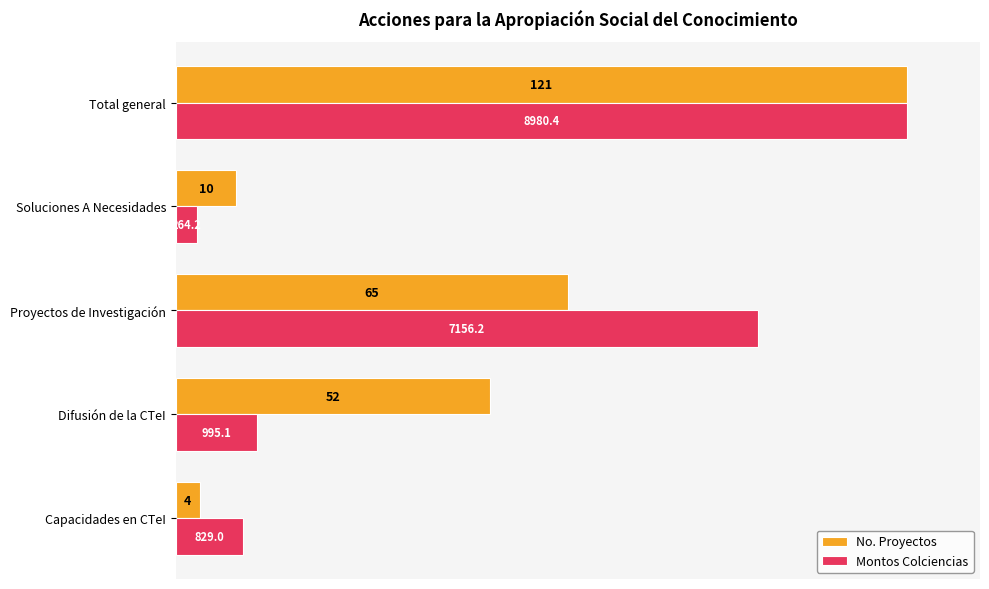

What are all the series names shown in the legend?

No. Proyectos, Montos Colciencias